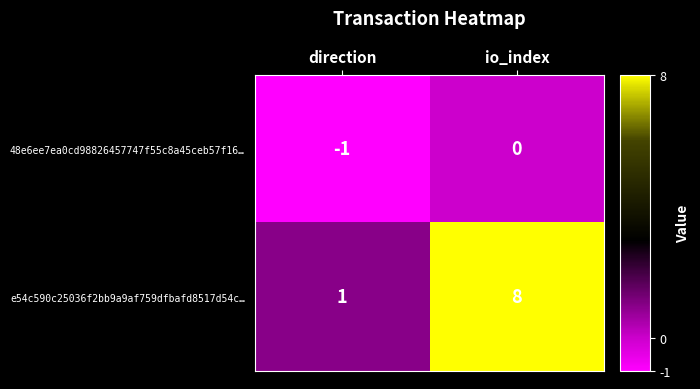

What is the maximum value shown in the chart?

8